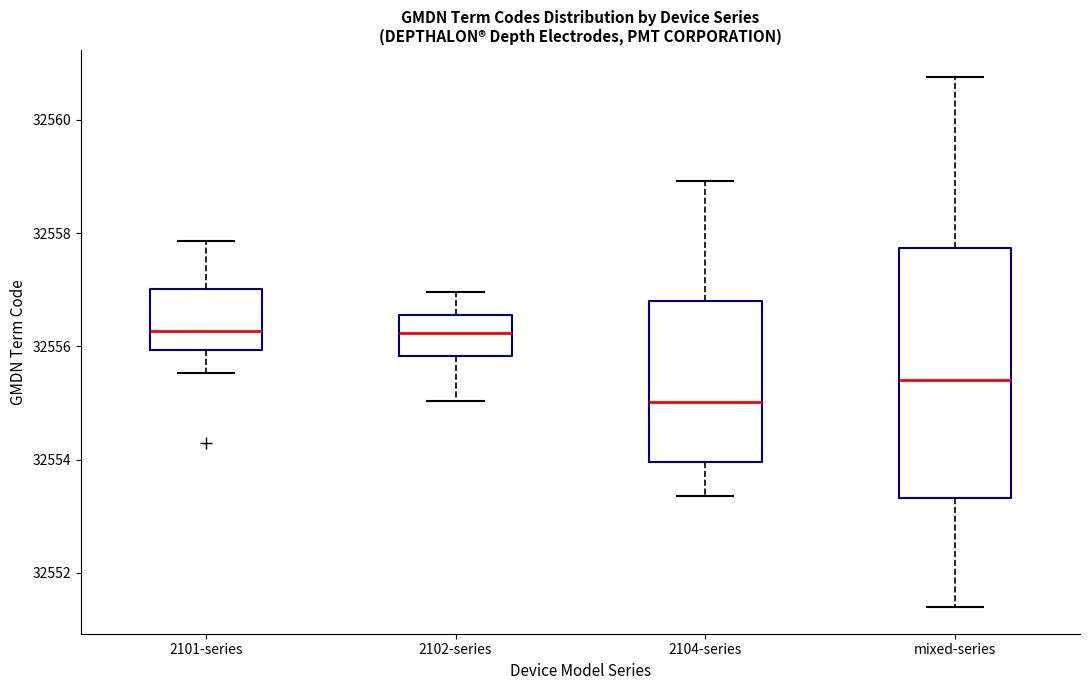

Reading left to right, read every box against the y-axis: the position of its median line, the range the box covers, and the ends of its whiskers. The values are not printed on the chart, so give them approximately, as read against the axis.

2101-series: median 32556.2, box 32556.0 to 32557.0, whiskers 32555.6 to 32557.8
2102-series: median 32556.2, box 32555.8 to 32556.6, whiskers 32555.0 to 32557.0
2104-series: median 32555.0, box 32554.0 to 32556.8, whiskers 32553.4 to 32559.0
mixed-series: median 32555.4, box 32553.4 to 32557.8, whiskers 32551.4 to 32560.8